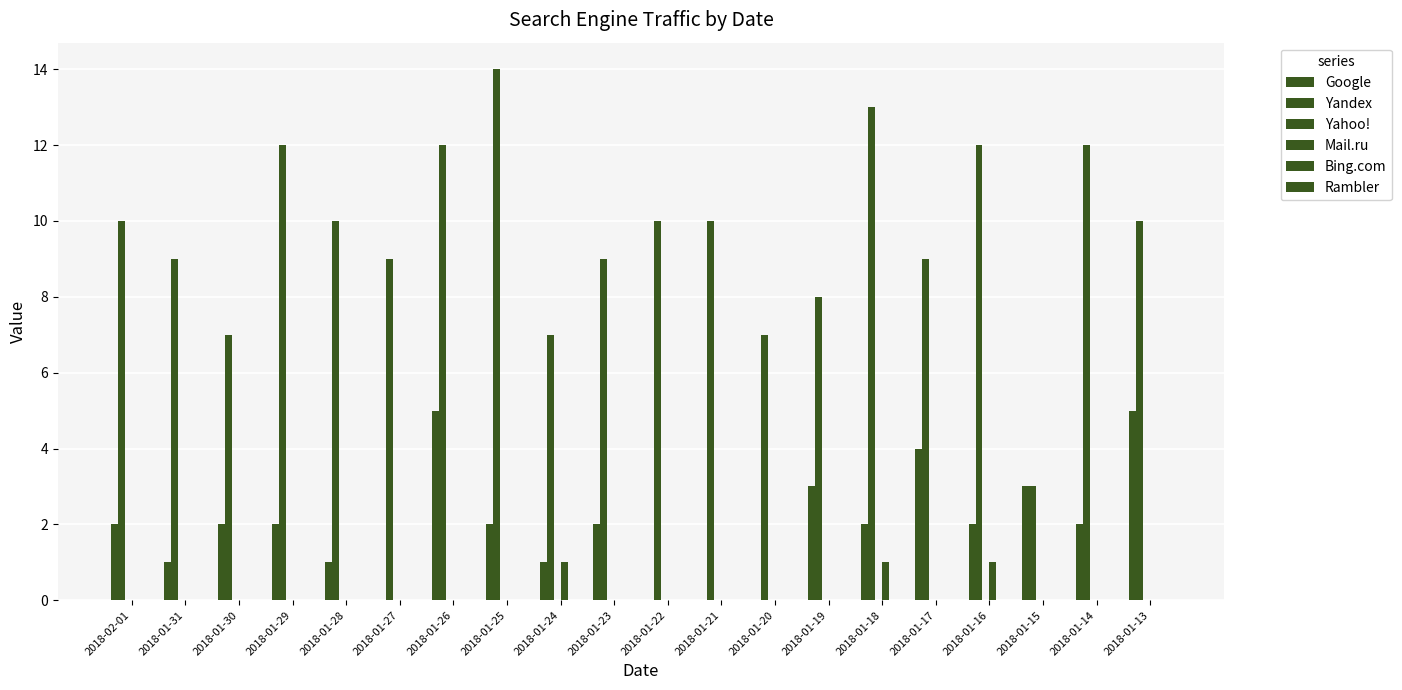

How many data points does each series have?

20